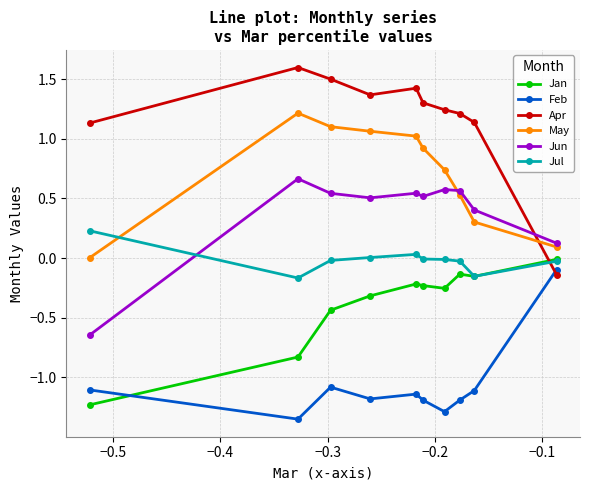

True or false: Apr has more than 1 points higher than both neighbors.

True